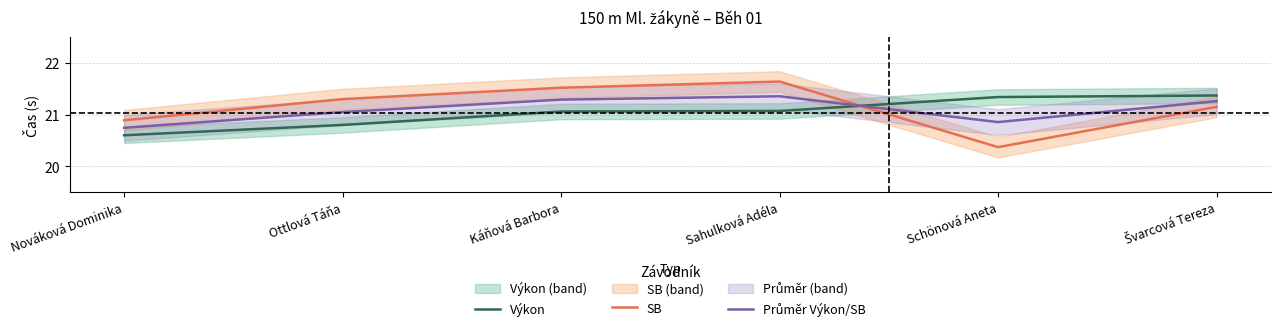

How many lines are shown in the chart?

3